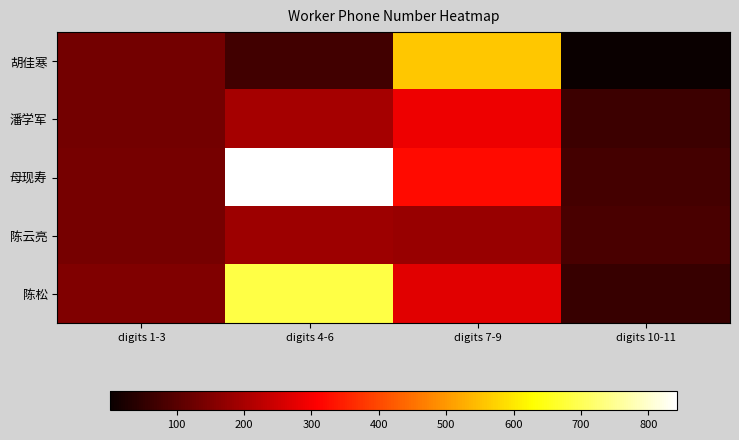

Which series has the widest spread of values?

母现寿